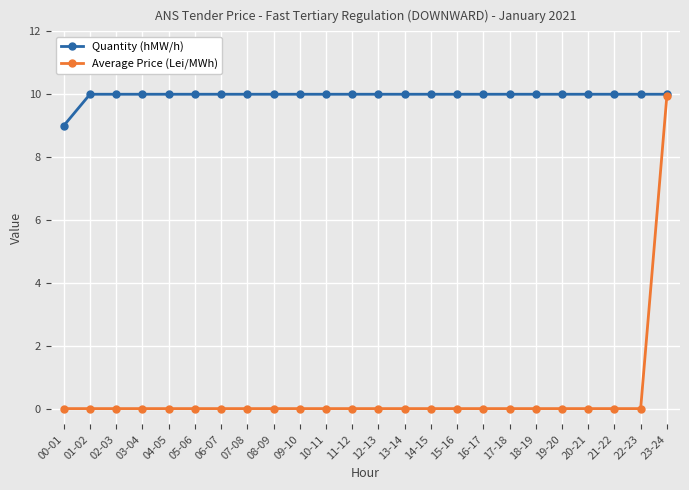

What is the spread (max minus min) of values at 04-05?

10.0